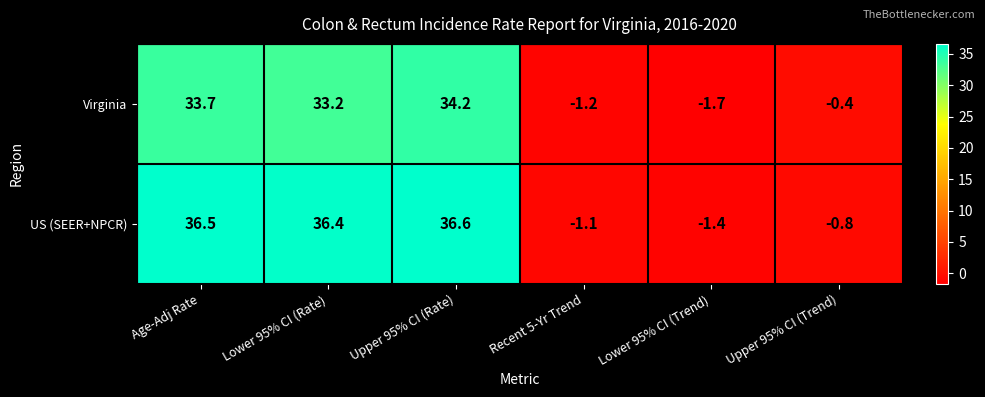

What is the difference between the highest and lowest values at Upper 95% CI (Rate)?

2.4